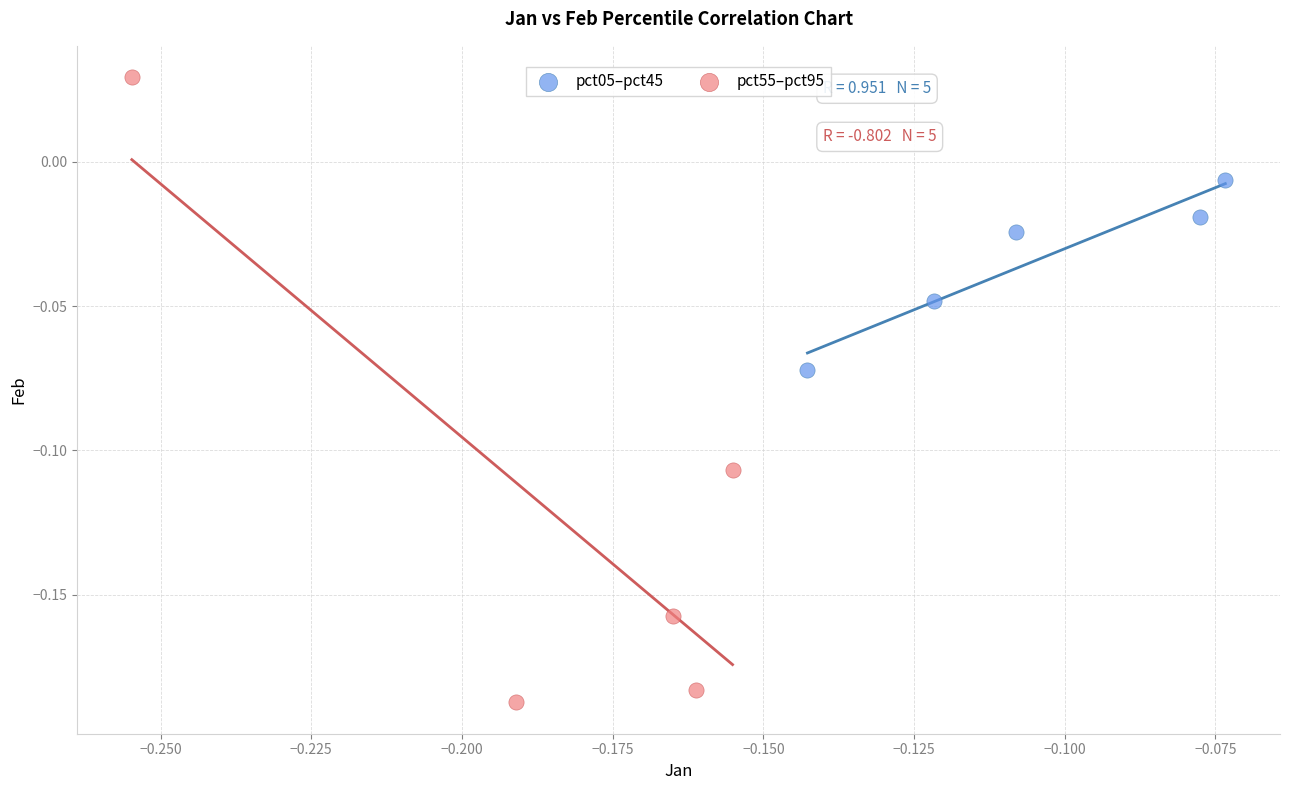

Which series contains the lowest Y value?

pct55–pct95